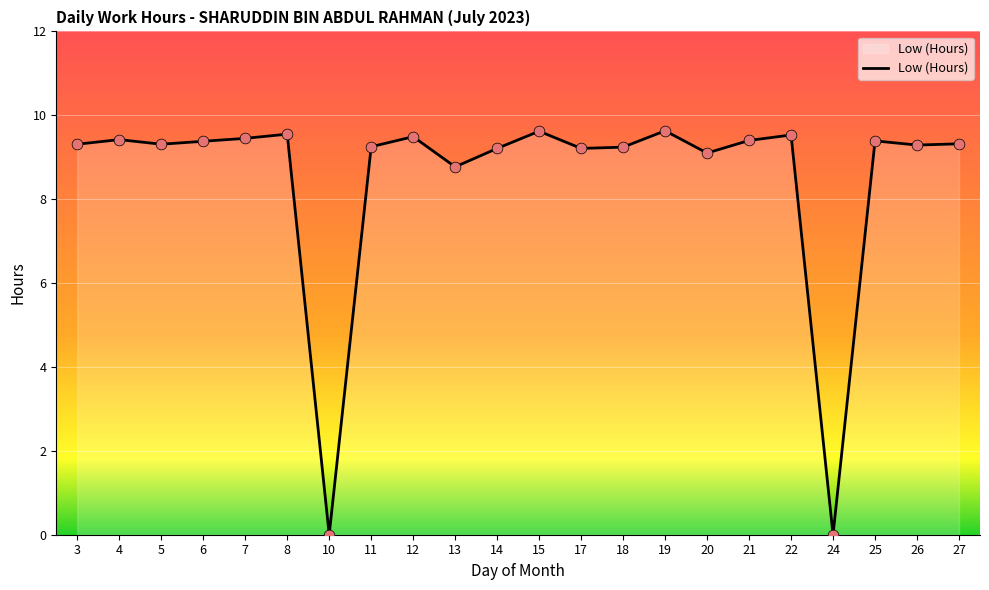

What is the ratio of the value at 14 to the value at 15?

1.0